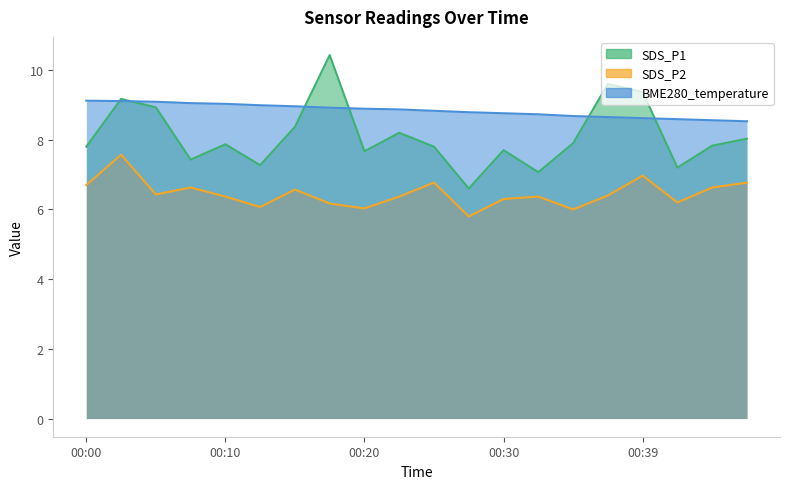

How many times do BME280_temperature and SDS_P1 cross each other?

6